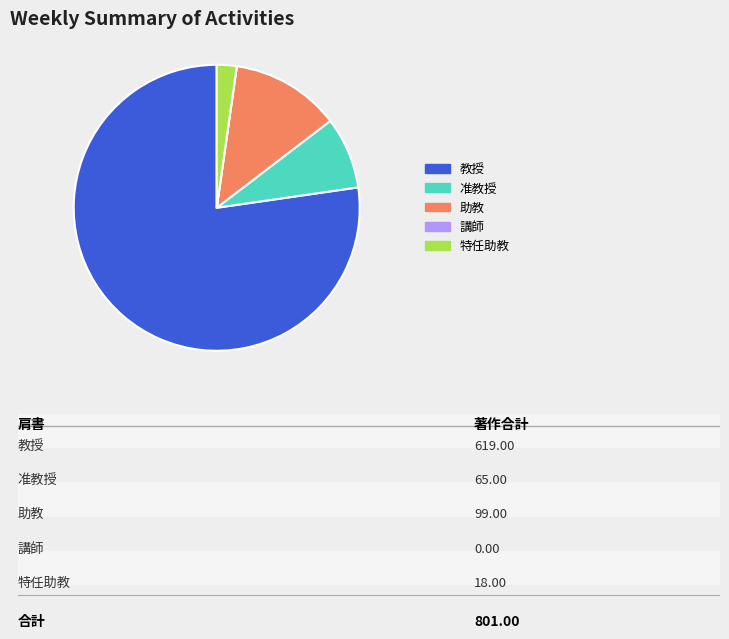

Is it true that 准教授 is 8% of the pie?

True